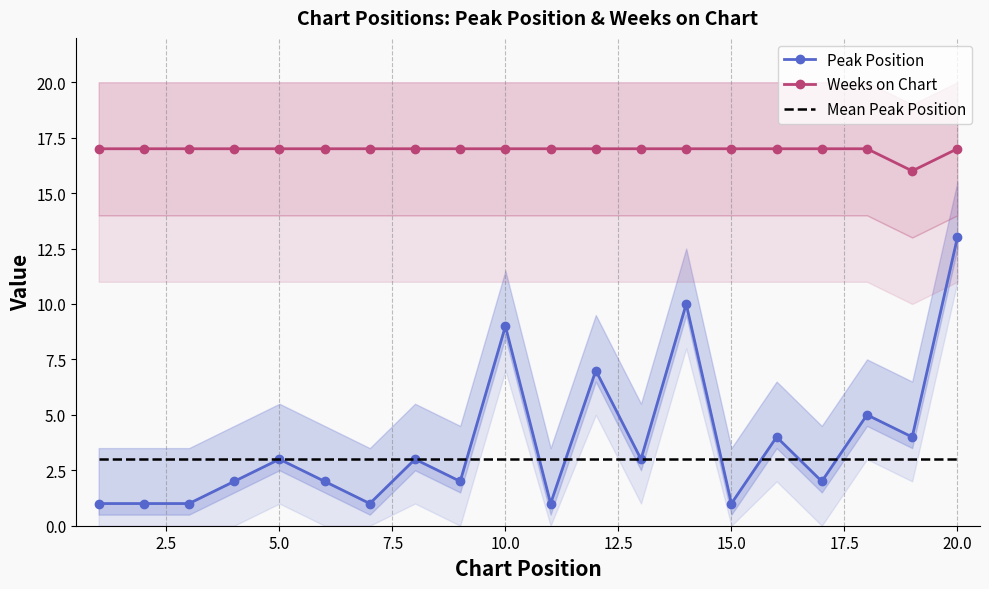

Reading left to right, list all the values displayed in this chart.

Peak Position: 1	1	1	2	3	2	1	3	2	9	1	7	3	10	1	4	2	5	4	13
Weeks on Chart: 17	17	17	17	17	17	17	17	17	17	17	17	17	17	17	17	17	17	16	17
Mean Peak Position: 3	3	3	3	3	3	3	3	3	3	3	3	3	3	3	3	3	3	3	3